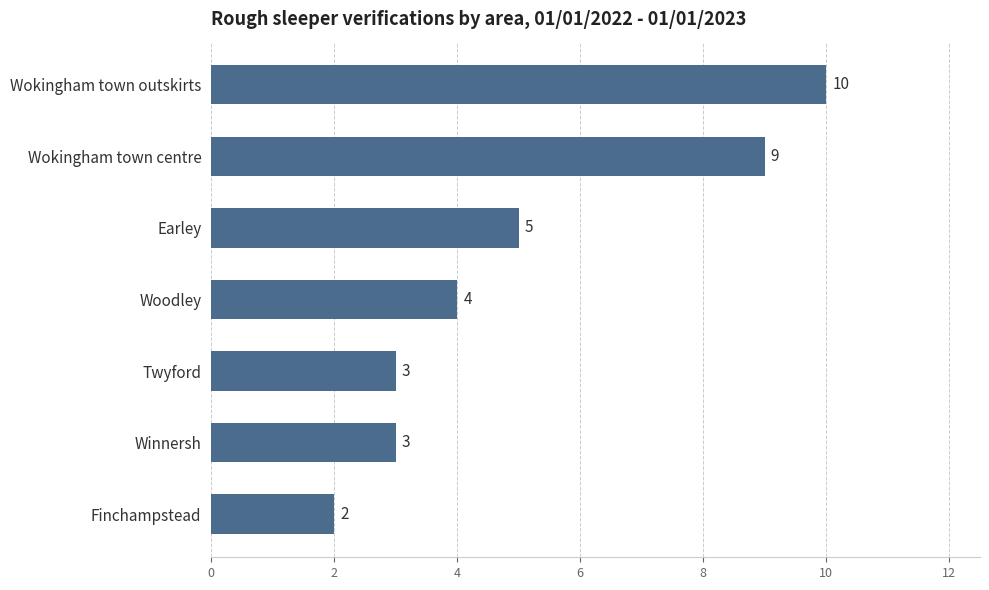

What is the average value?

5